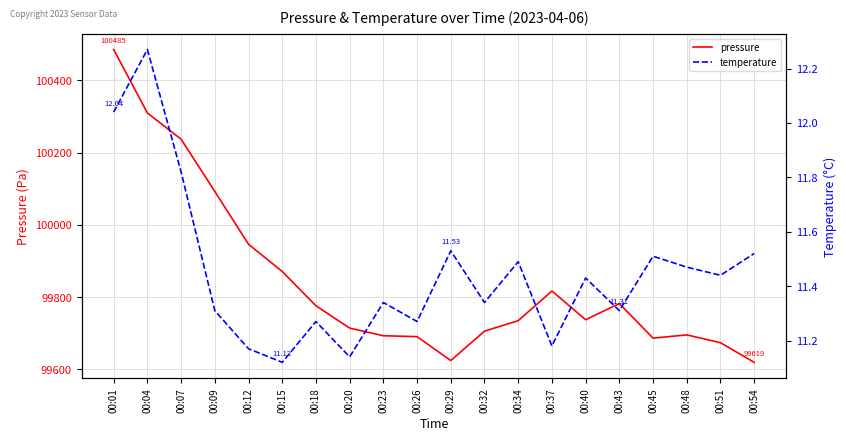

How many data points does each series have?

20